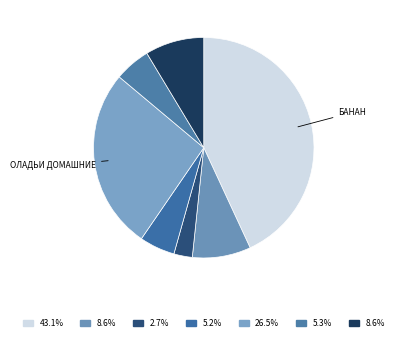

How many slices are in this pie chart?

7